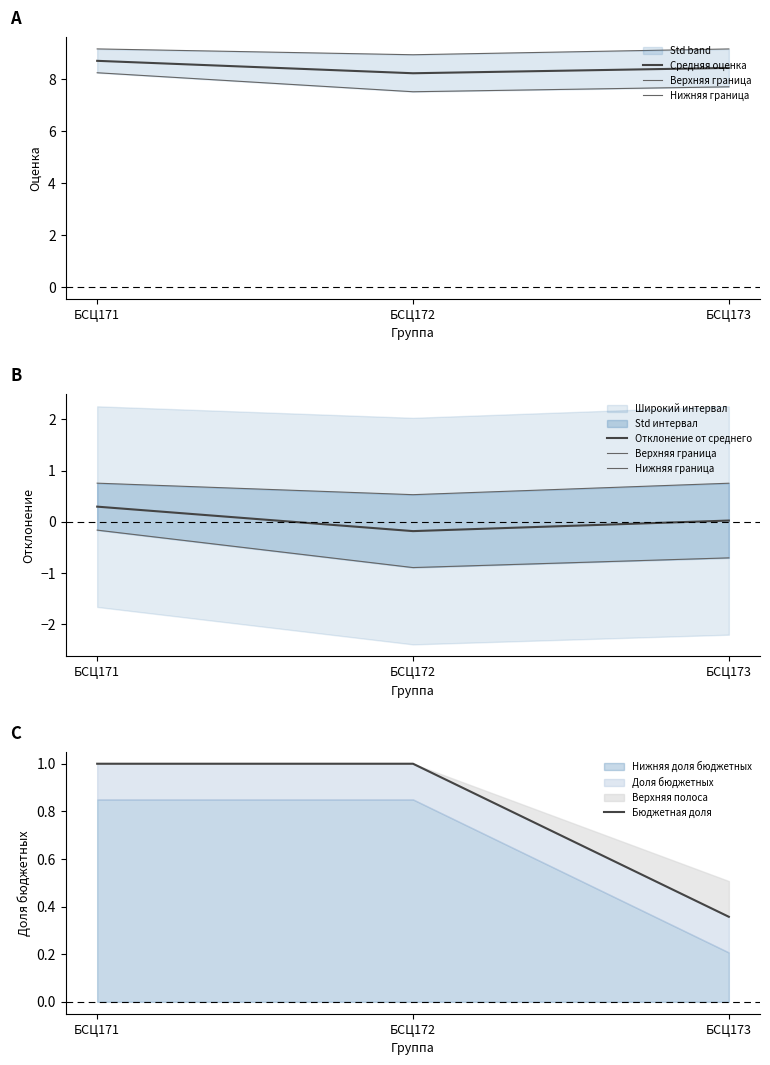

Which category has the highest value across all series?

БСЦ171